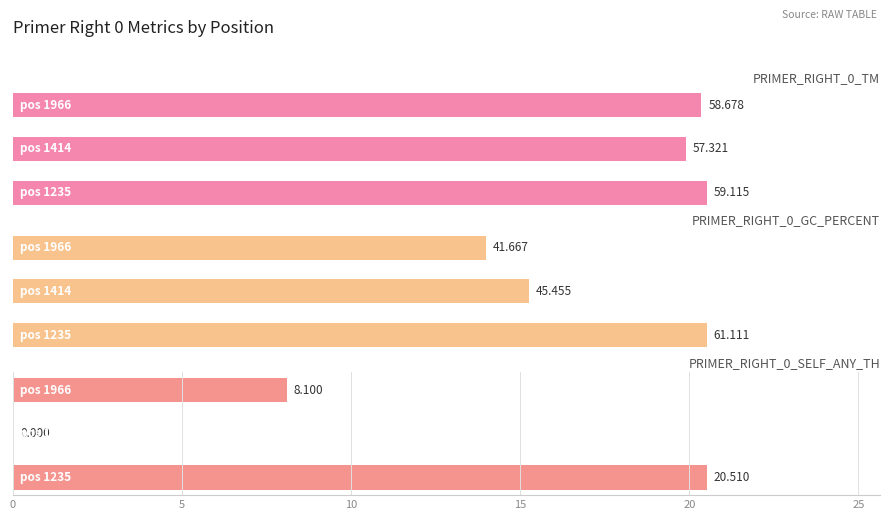

What is the approximate value of PRIMER_RIGHT_0_TM at 0?

59.1